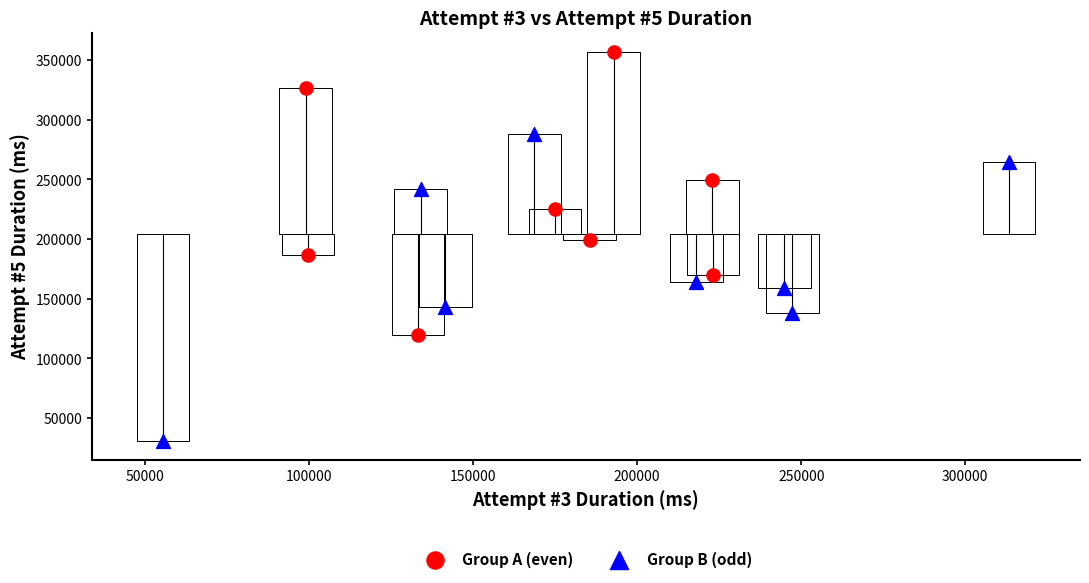

Which series reaches the maximum Y coordinate?

Group A (even)